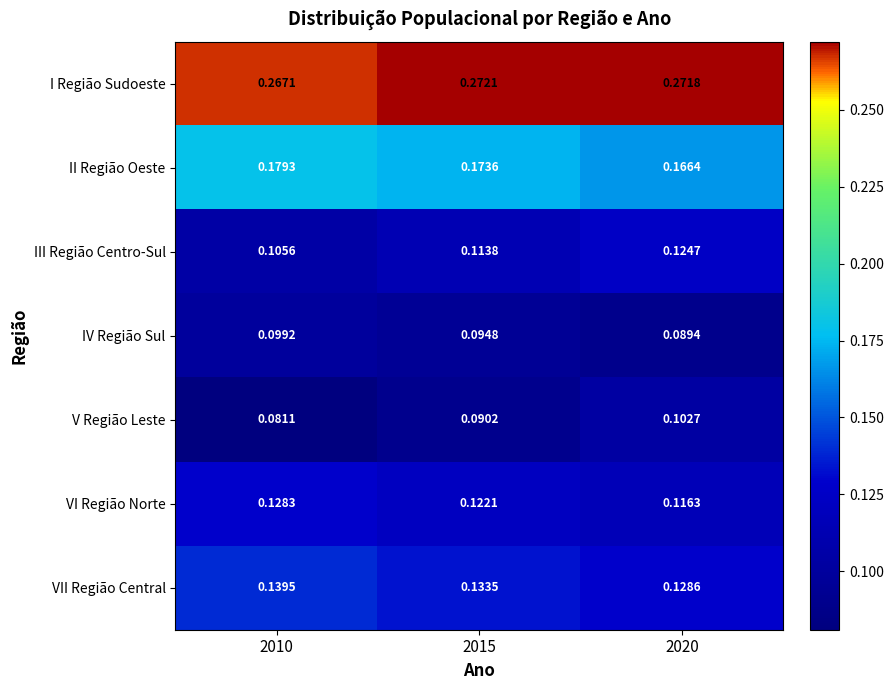

At 2010, list the series in order from largest to smallest.

I Região Sudoeste, II Região Oeste, VII Região Central, VI Região Norte, III Região Centro-Sul, IV Região Sul, V Região Leste